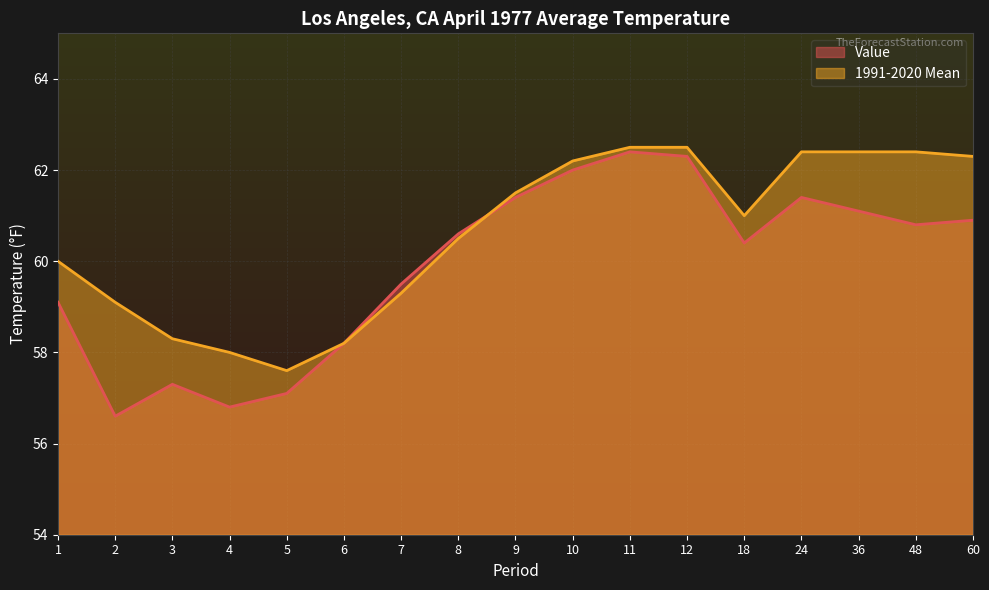

How many interior local valleys does the Value series have?

4